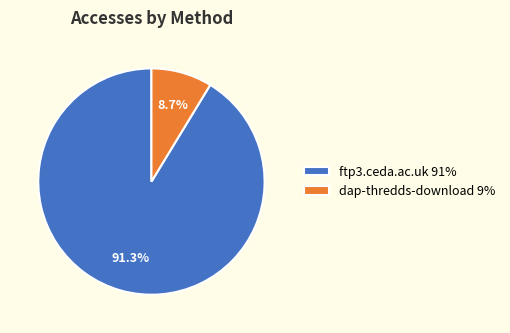

Do dap-thredds-download and ftp3.ceda.ac.uk together represent more than half of the pie?

Yes